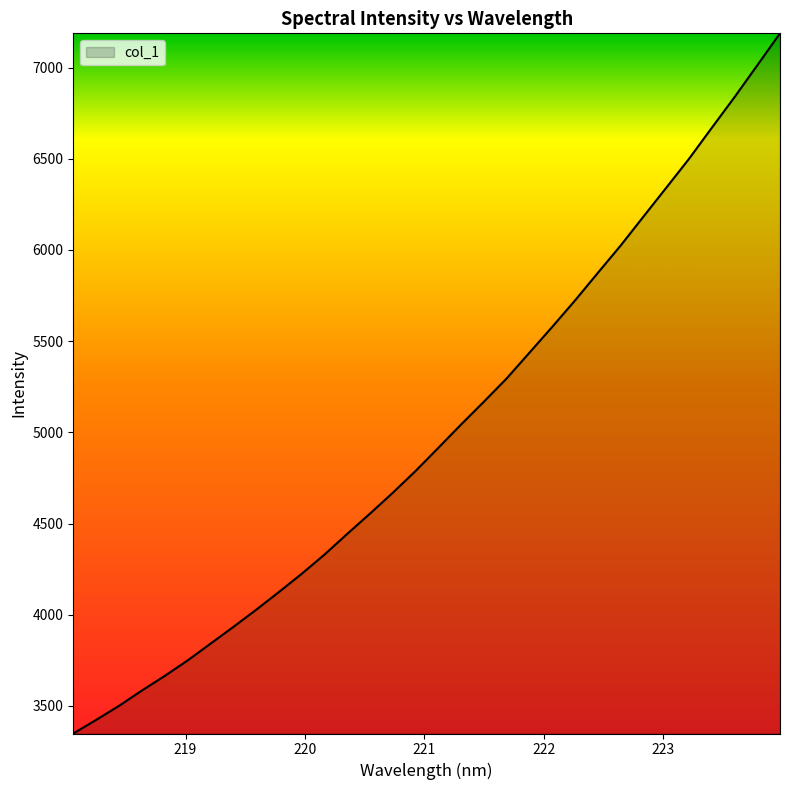

What is the difference between the maximum and minimum values?

3839.3